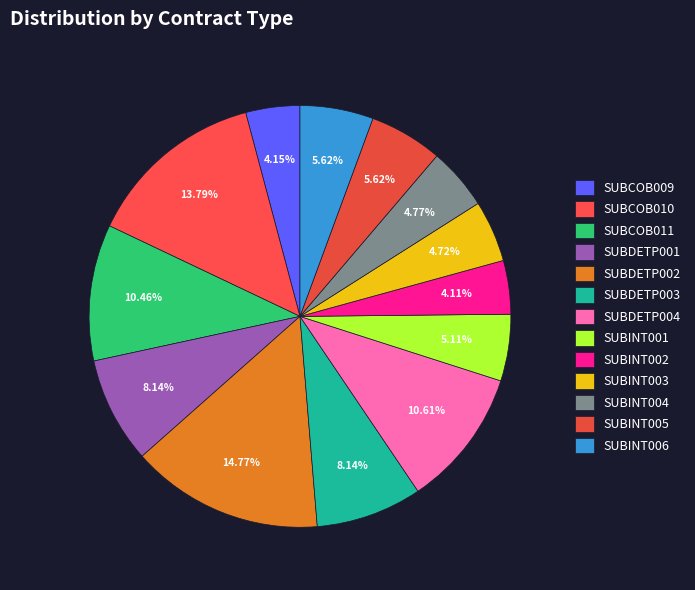

How many slices are in this pie chart?

13